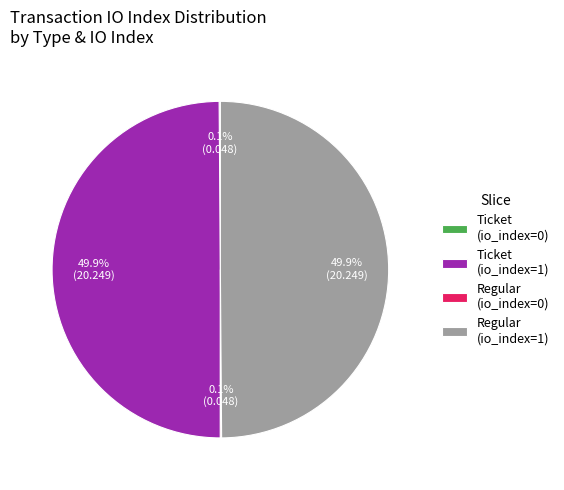

Approximately how many times larger is the value at Ticket (io_index=1) compared to Regular (io_index=1)?

1.0